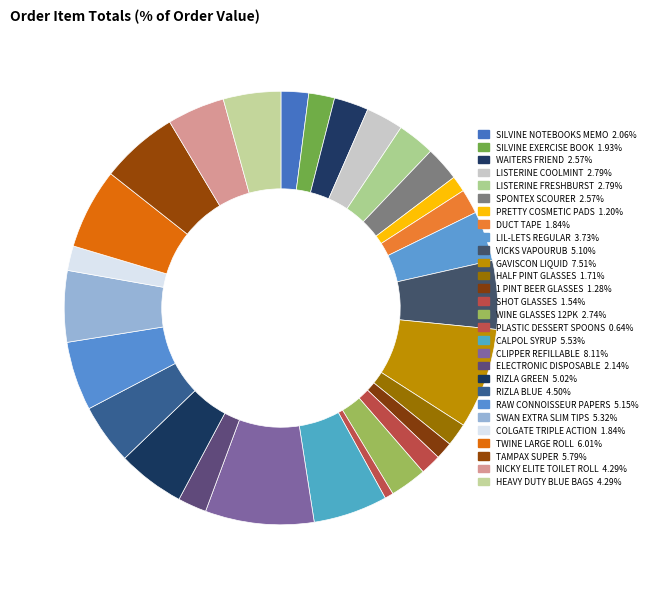

Is it true that RIZLA GREEN is 5% of the pie?

True